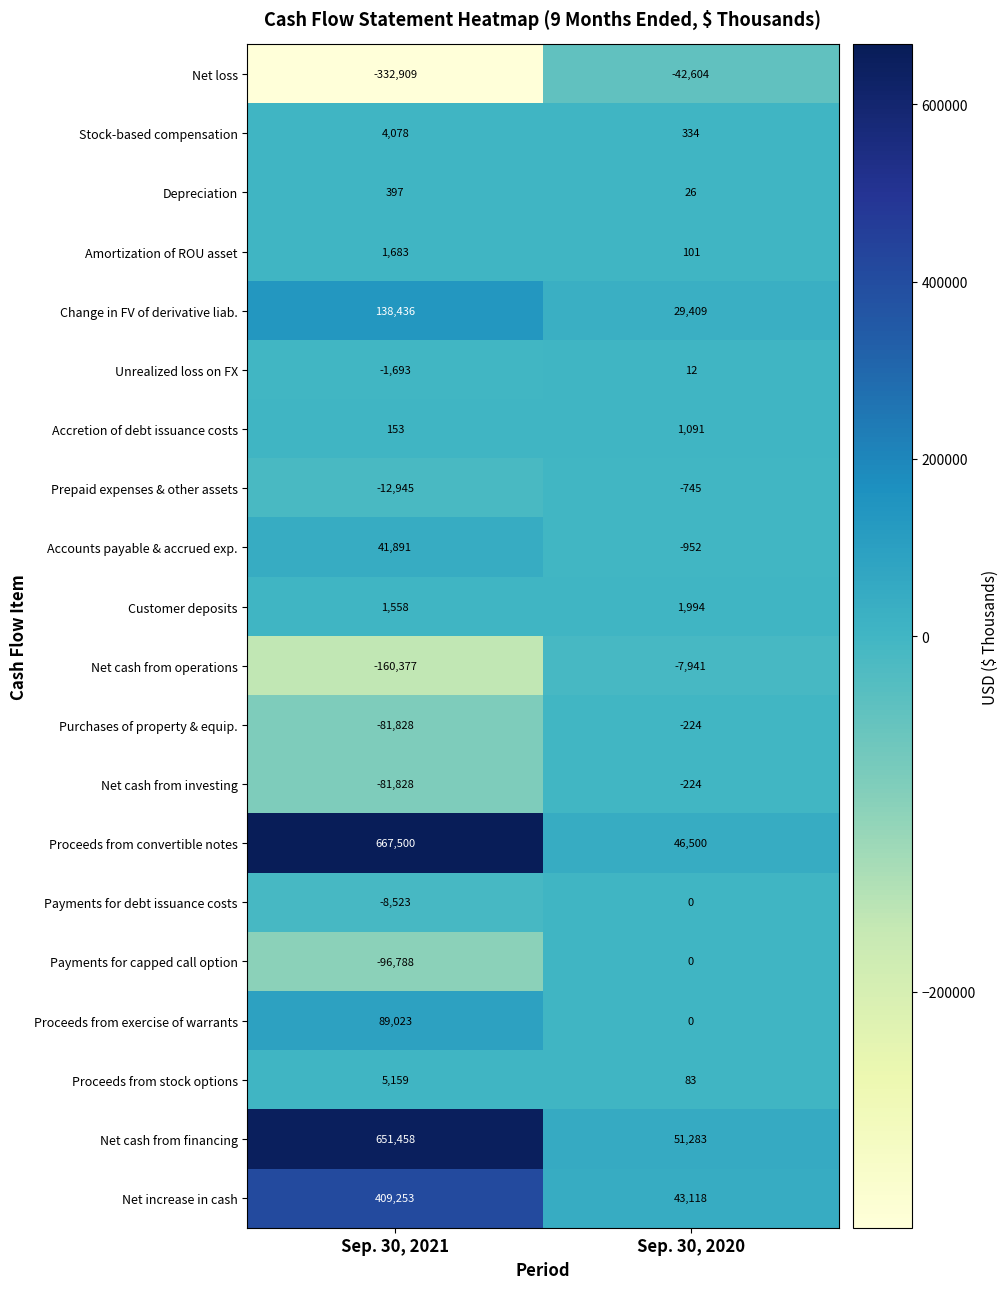

Which series has the largest total across all categories?

Proceeds from convertible notes